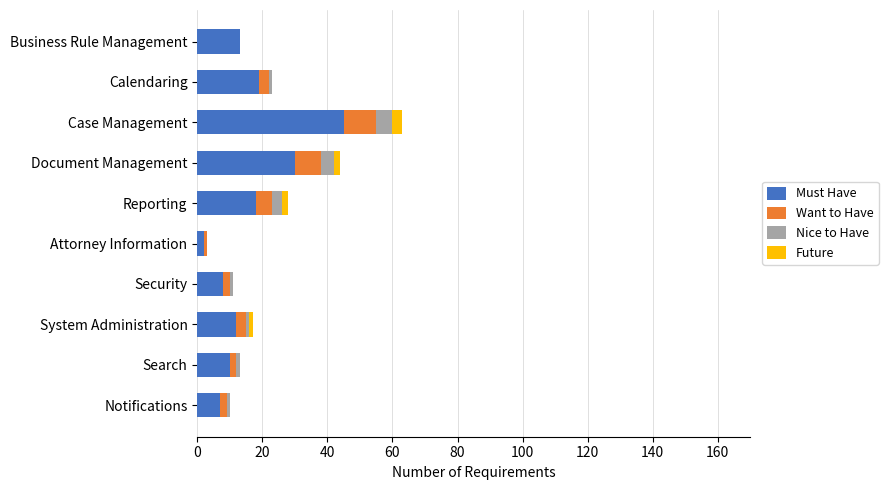

What is the sum of all Must Have values?

164